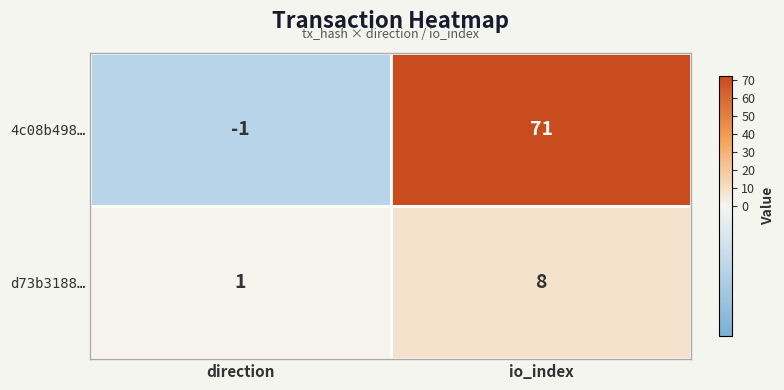

Is it true that 4c08b498… equals 71 at io_index?

True